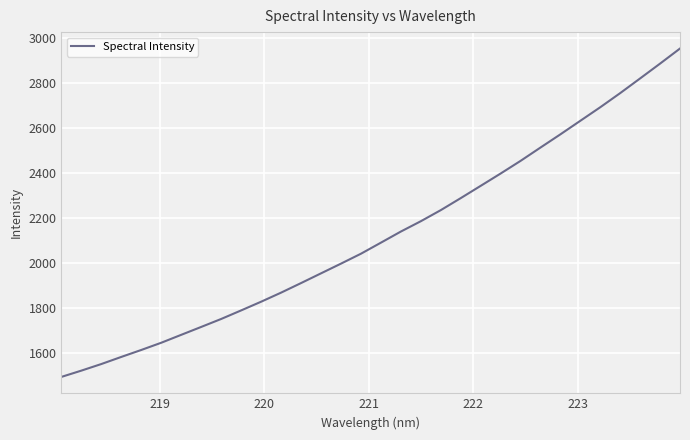

What is the difference between the maximum and minimum values?

1460.0